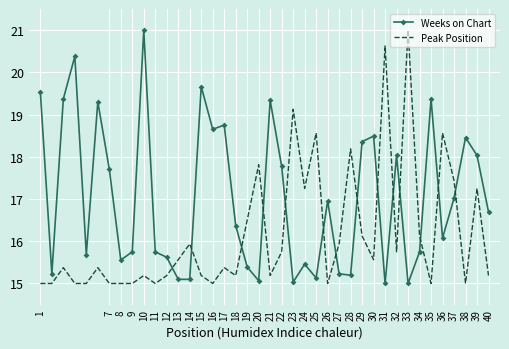

True or false: Peak Position and Weeks on Chart cross at least once.

True